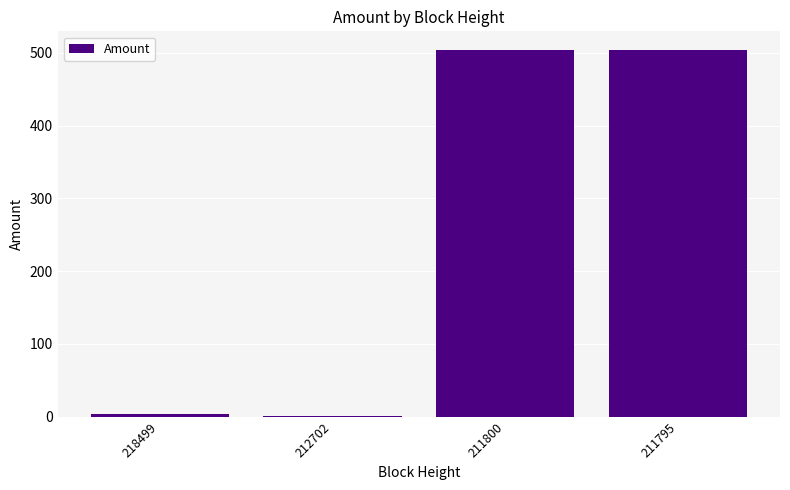

Are the bars grouped side by side (vs. stacked)?

No